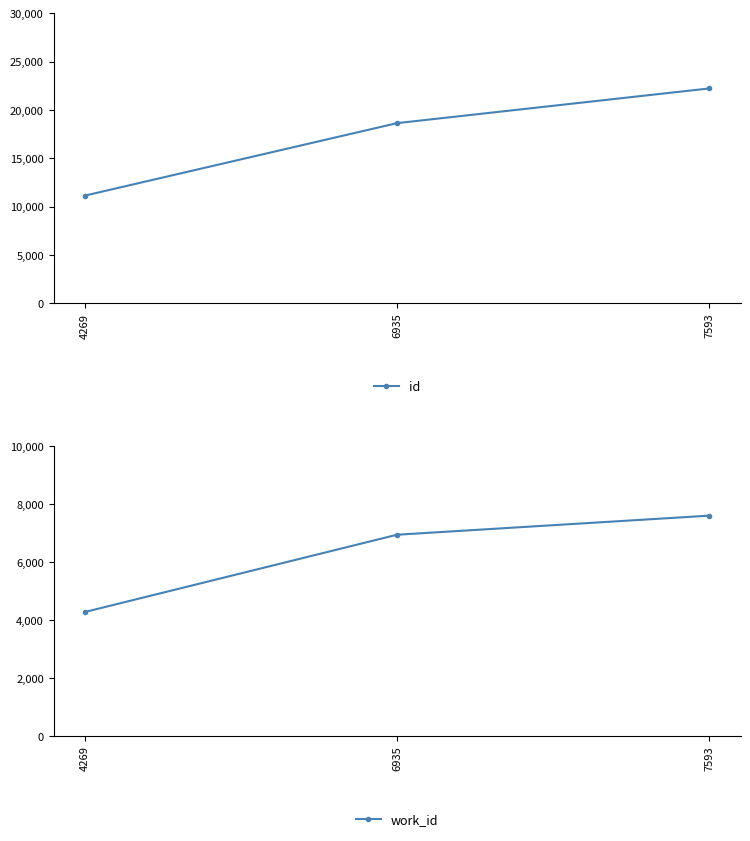

What is the difference between the maximum and minimum values in the id series?

11093